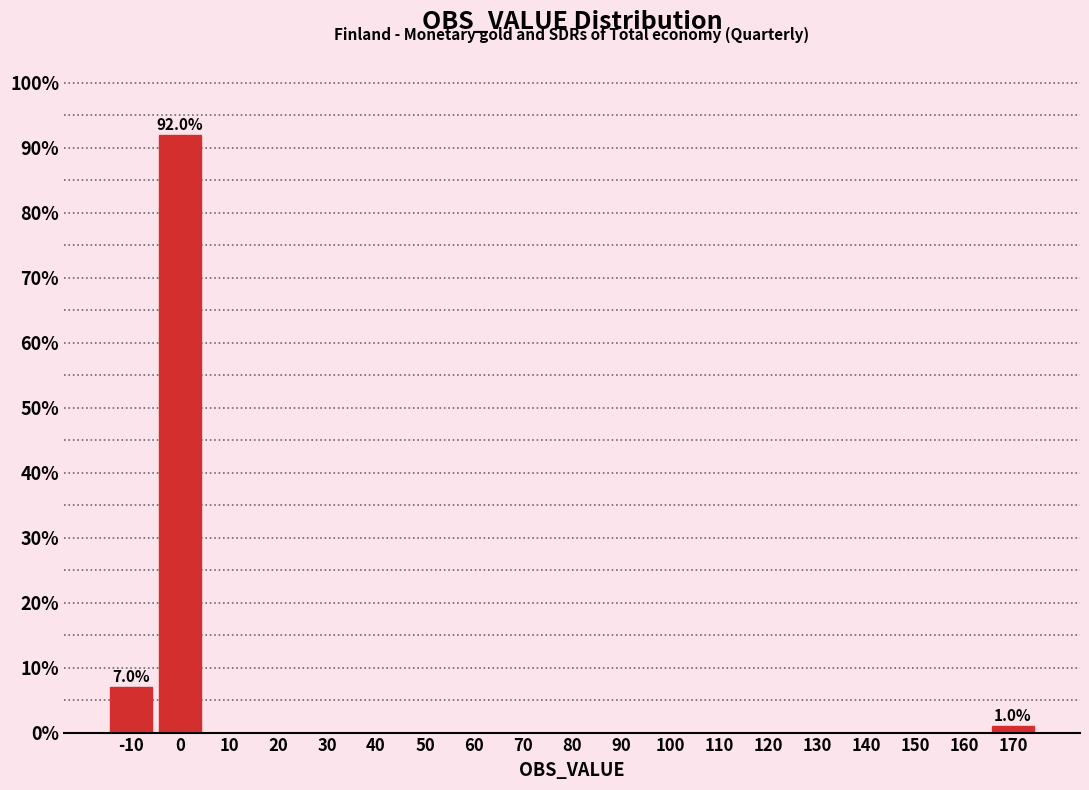

Reading left to right, transcribe all the data shown in this chart.

-10=7.0	0=92.0	10=0.0	20=0.0	30=0.0	40=0.0	50=0.0	60=0.0	70=0.0	80=0.0	90=0.0	100=0.0	110=0.0	120=0.0	130=0.0	140=0.0	150=0.0	160=0.0	170=1.0